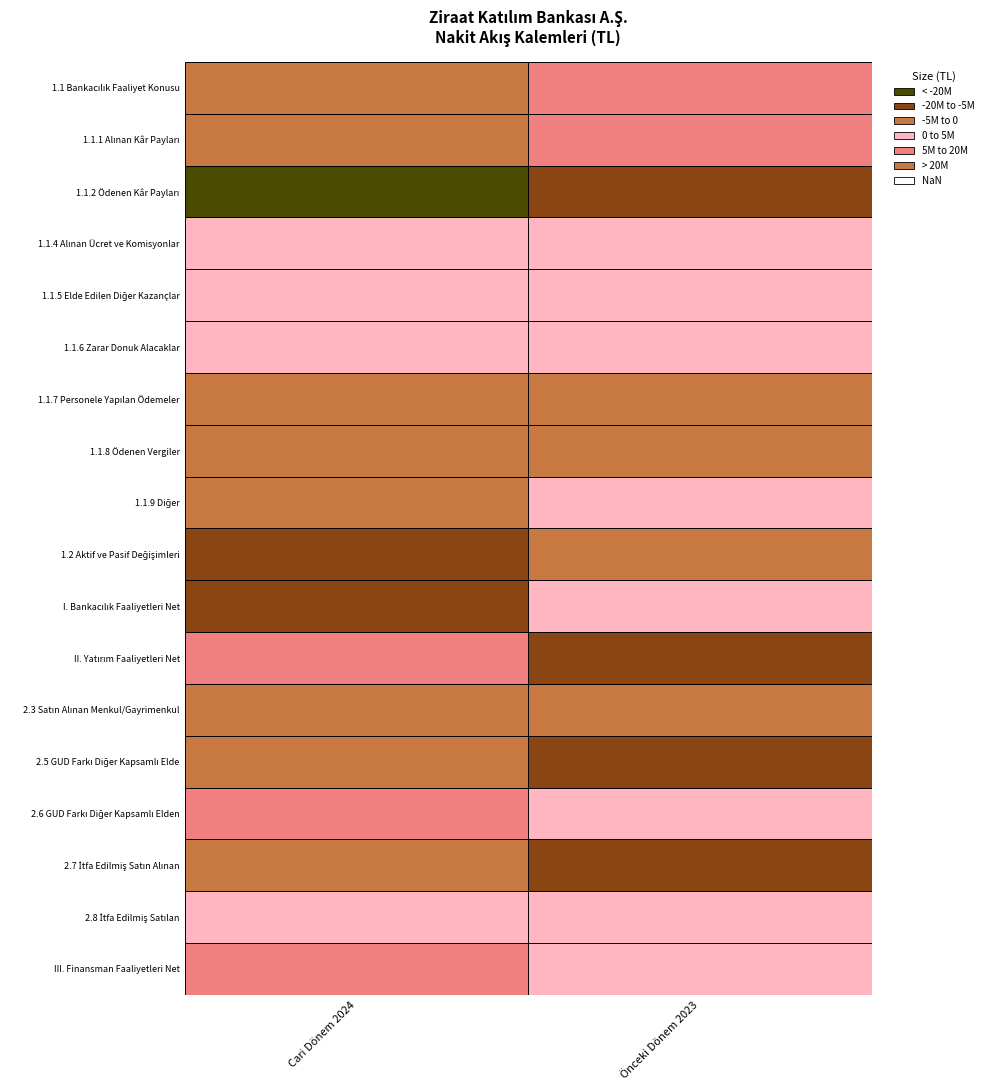

Is it true that 2.7 İtfa Edilmiş Satın Alınan equals -8243090 at 1?

False